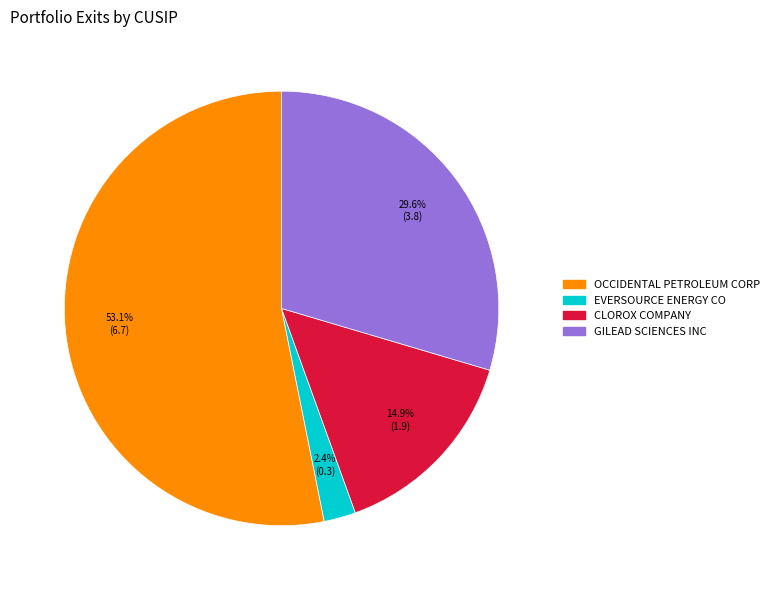

To the nearest percent, what is the average slice percentage?

25%